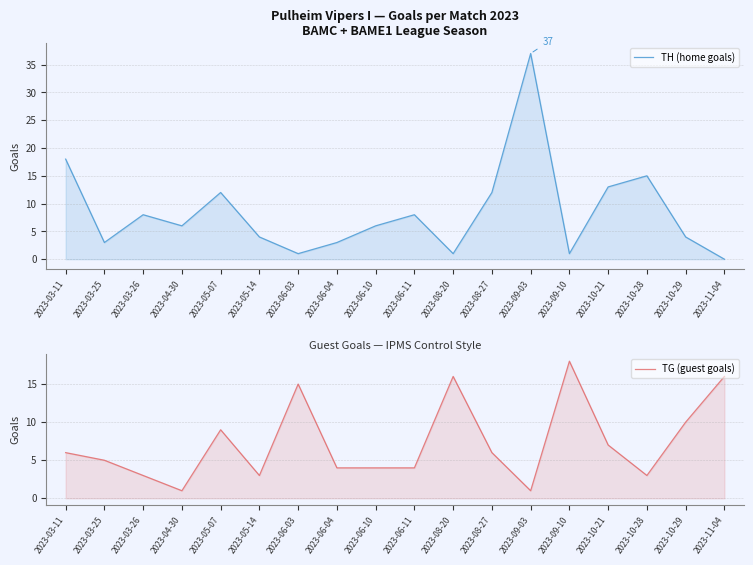

At which label is TG (guest goals) closest to 9?

2023-05-07